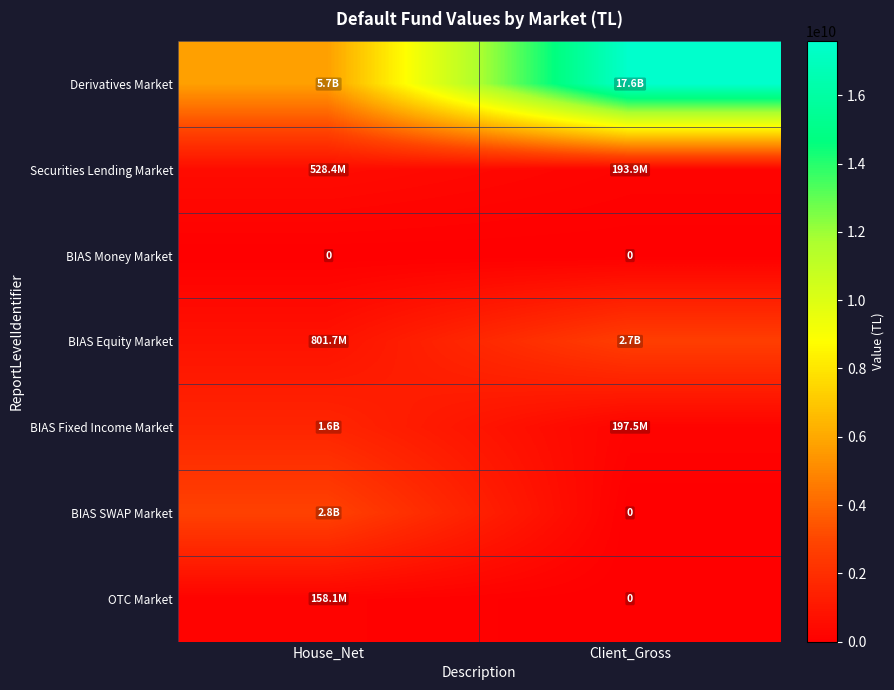

The BIAS Fixed Income Market series shows 258303601.3 at Client_Gross. True or false?

False